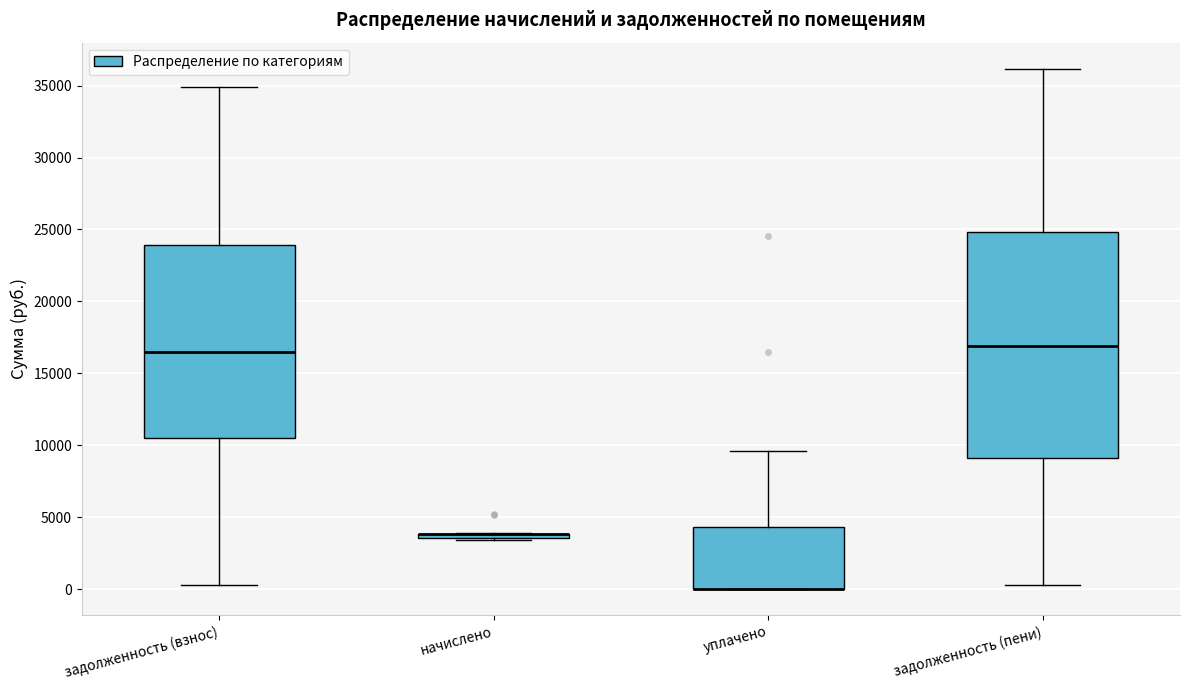

Which box is the tallest, from its lower edge to its upper edge?

задолженность (пени)